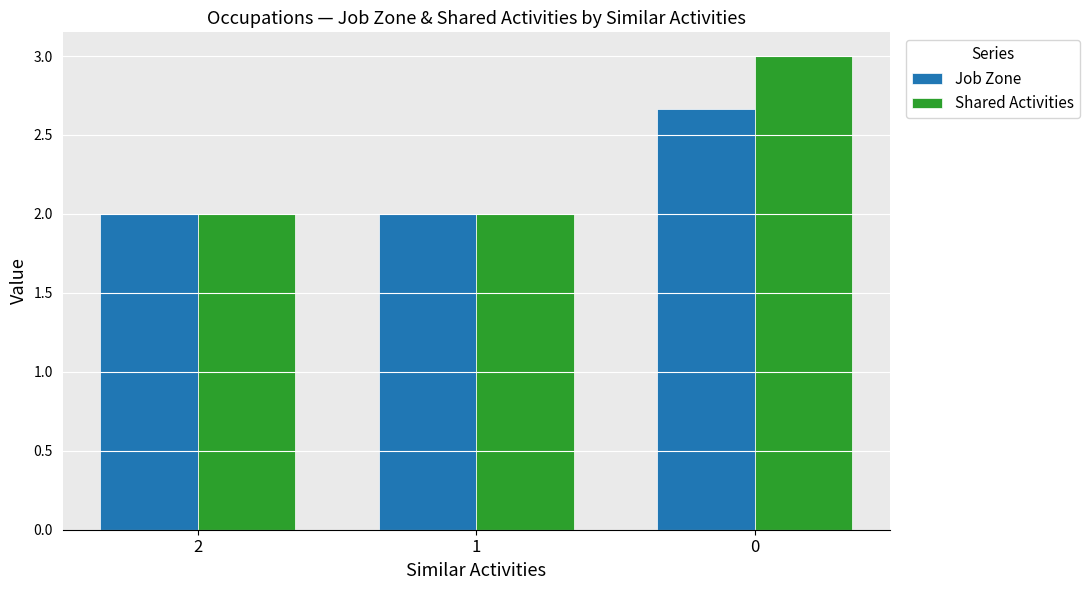

How many series are shown in this chart?

2